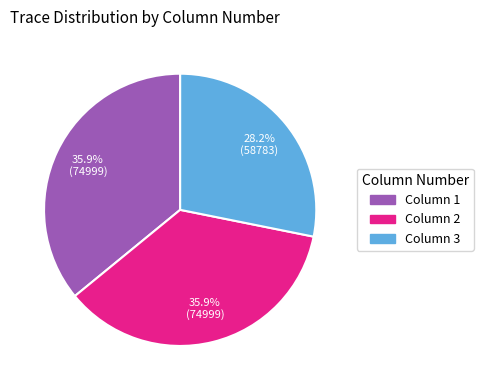

How many slices are in this pie chart?

3